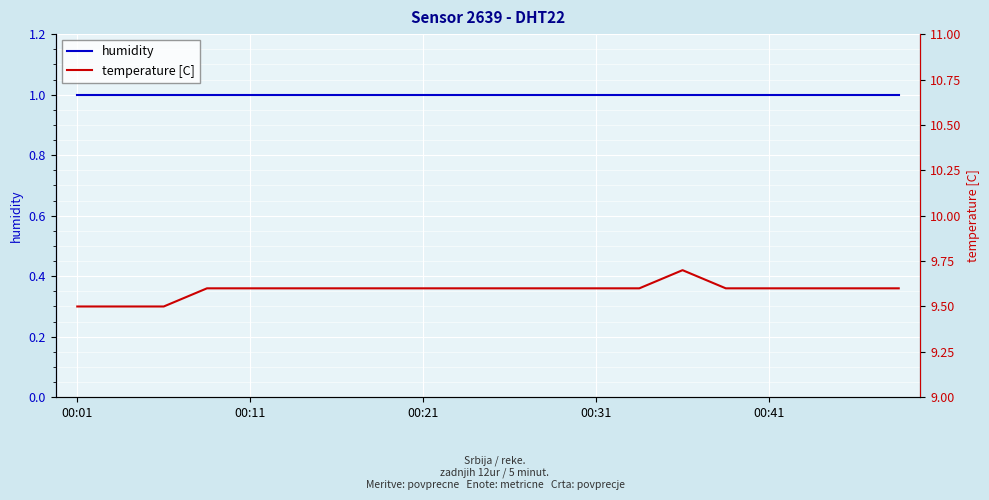

Read the temperature [C] value at 00:01.

9.5